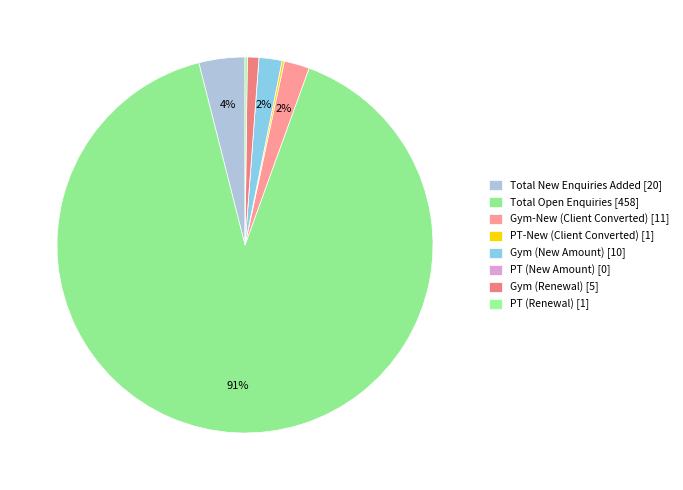

Which category has the smallest portion of the pie?

PT (New Amount)